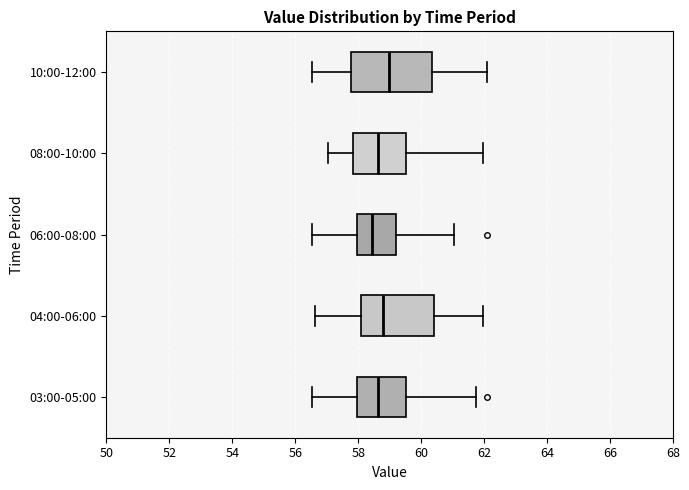

Reading bottom to top, read every box against the x-axis: the position of its median line, the range the box covers, and the ends of its whiskers. The values are not printed on the chart, so give them approximately, as read against the axis.

03:00-05:00: median 58.6, box 58.0 to 59.6, whiskers 56.6 to 61.8
04:00-06:00: median 58.8, box 58.2 to 60.4, whiskers 56.6 to 62.0
06:00-08:00: median 58.4, box 58.0 to 59.2, whiskers 56.6 to 61.0
08:00-10:00: median 58.6, box 57.8 to 59.6, whiskers 57.0 to 62.0
10:00-12:00: median 59.0, box 57.8 to 60.4, whiskers 56.6 to 62.0